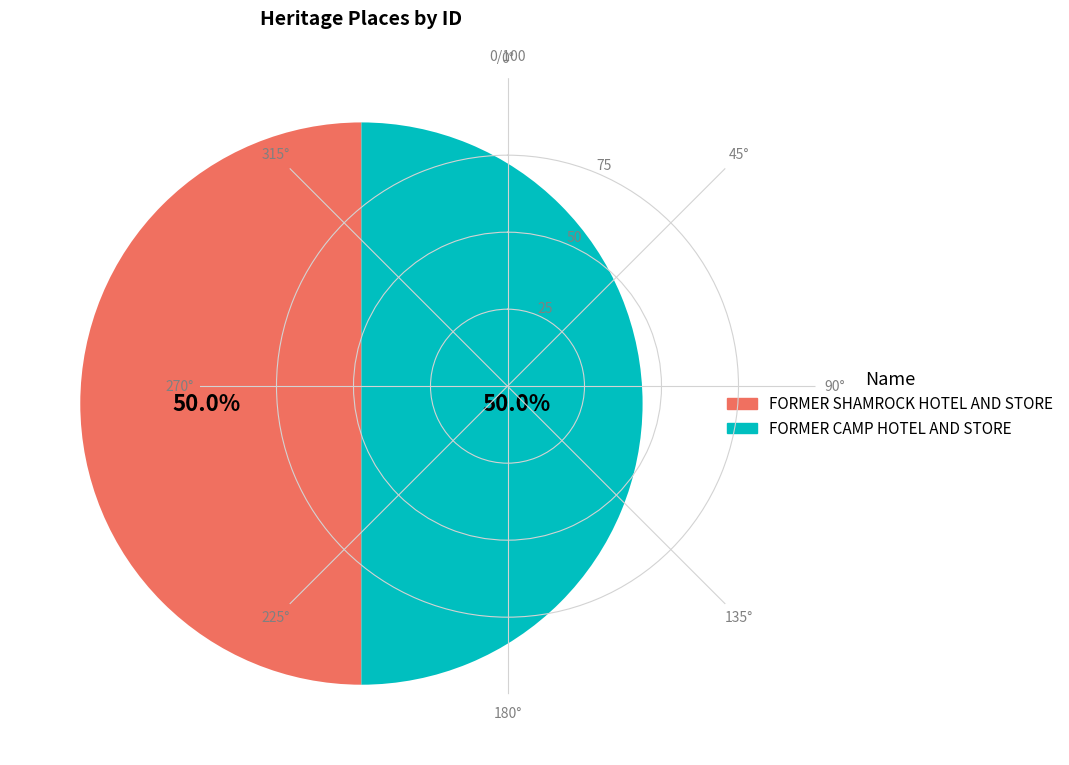

Is it true that FORMER CAMP HOTEL AND STORE is 50% of the pie?

True